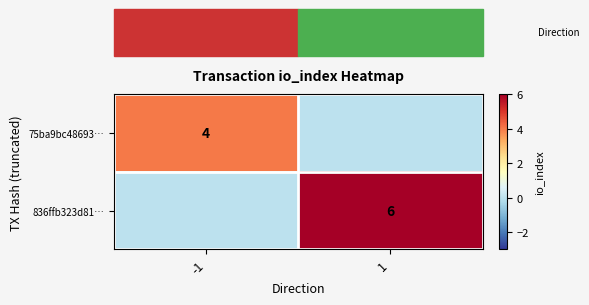

What is the difference between the highest and lowest values at -1?

4